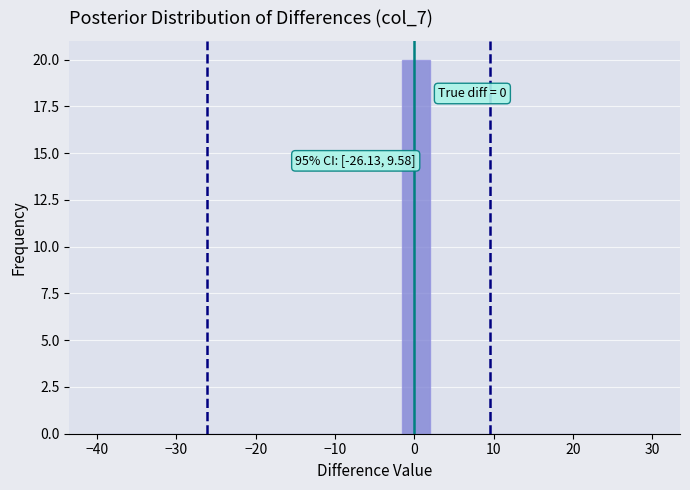

Around what value on the x-axis is the tallest bar? Give the approximate position of its centre, as read against the axis.

0